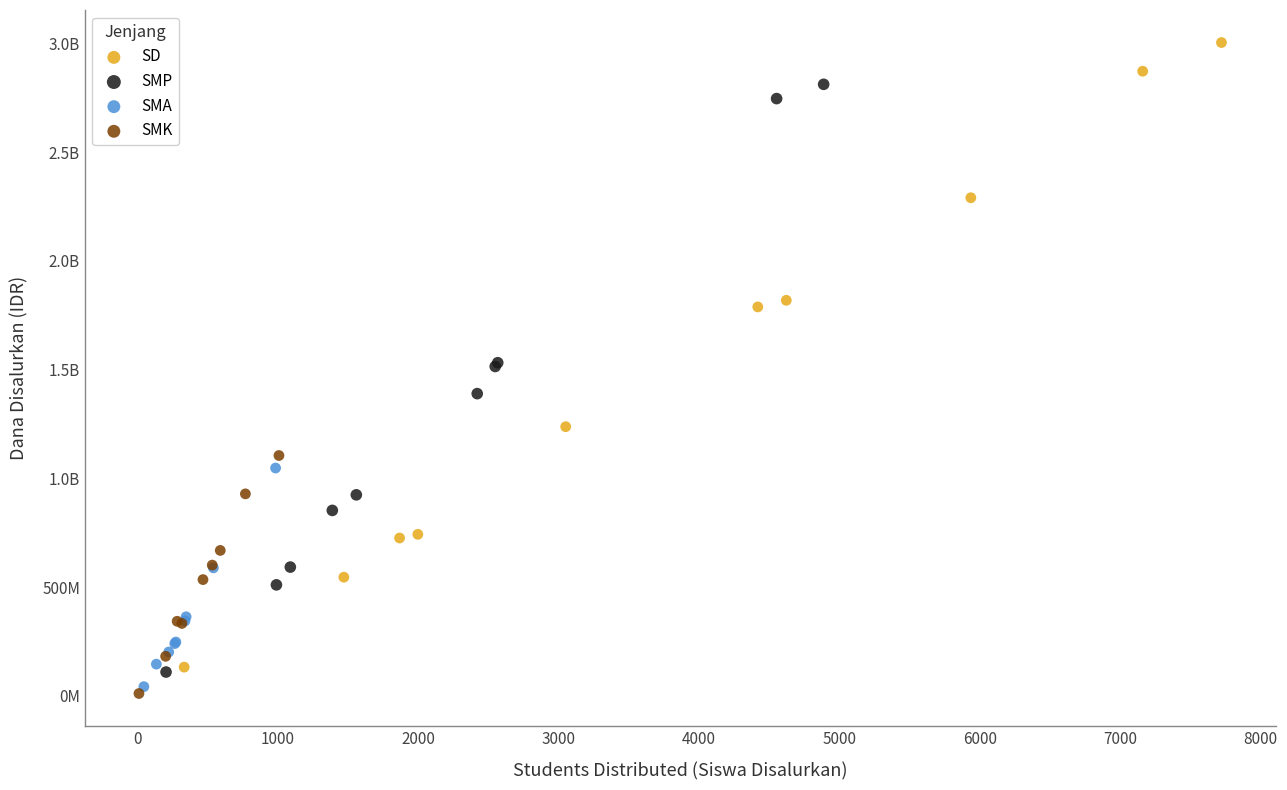

What are all the series names shown in the legend?

SD, SMP, SMA, SMK